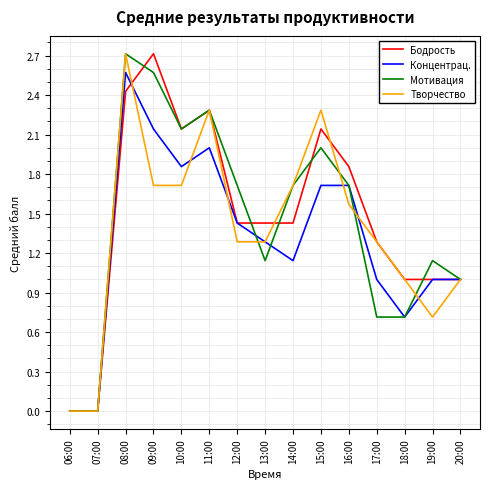

Which series changed the most between 06:00 and 16:00?

Бодрость